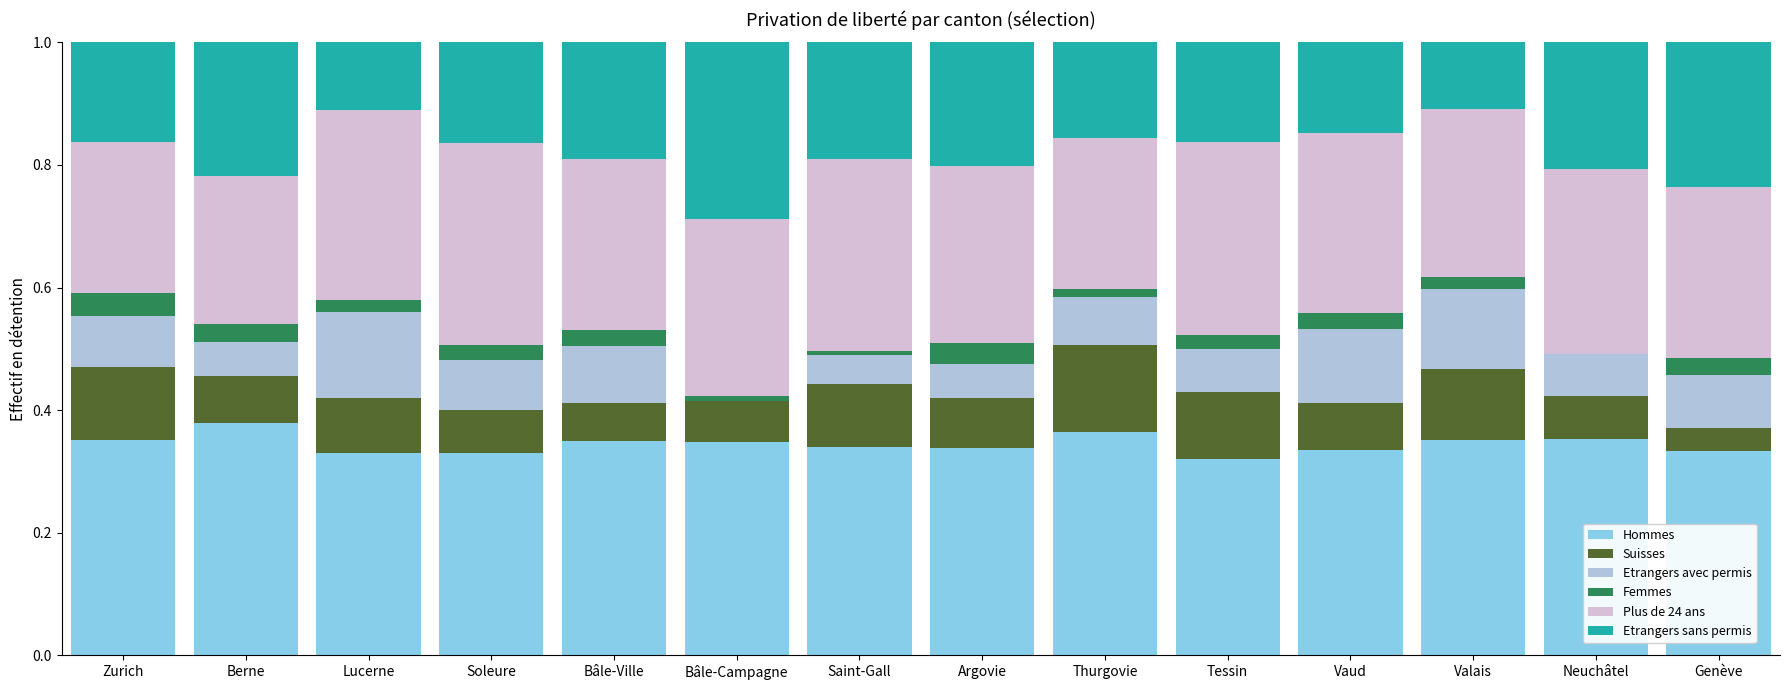

The value of Hommes at Vaud is 0.3. True or false?

True